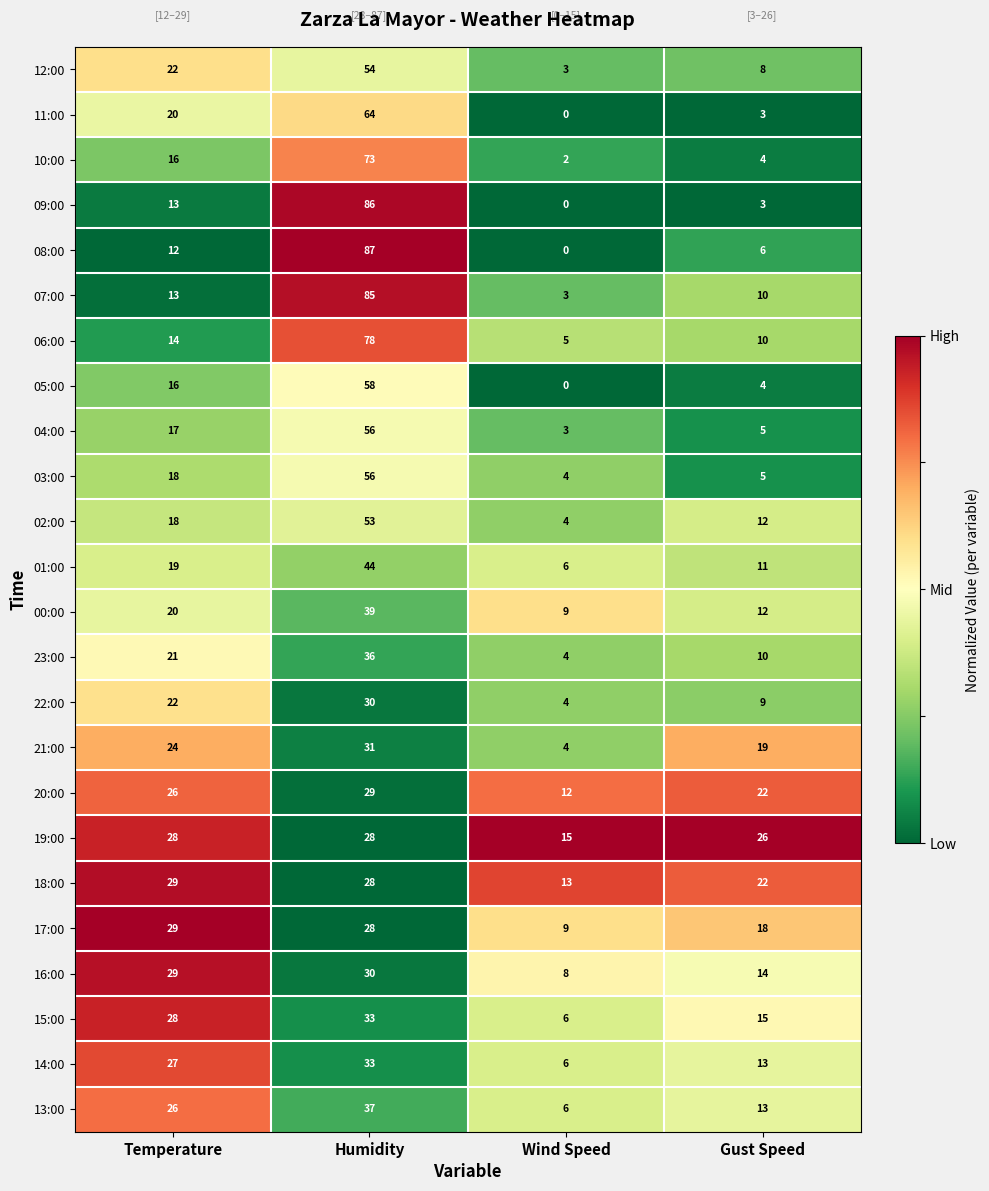

At how many categories does at least one series exceed 5?

4